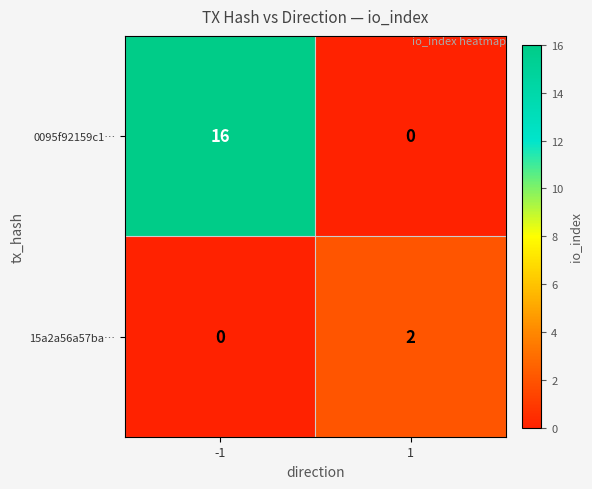

The 15a2a56a57ba… series shows 0 at -1. True or false?

True